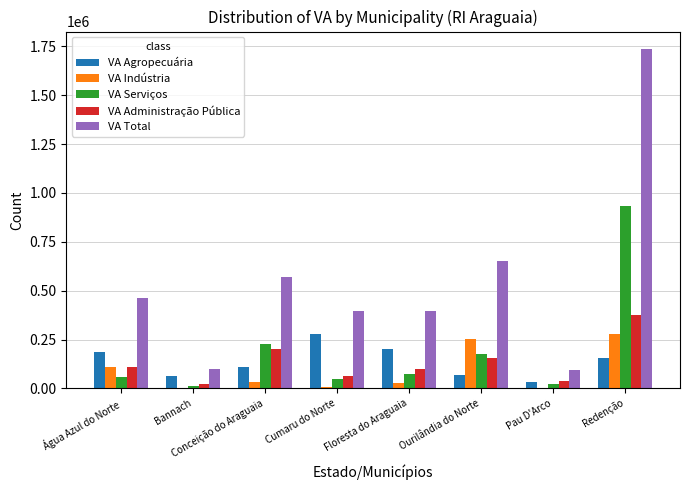

The VA Total series shows 741326.9 at Água Azul do Norte. True or false?

False